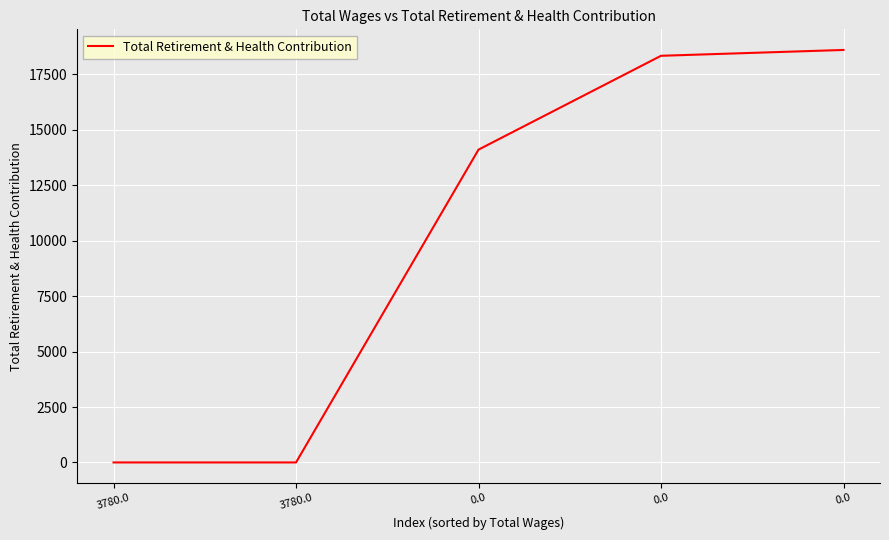

Is it true that the value at 0.0 is 24326?

False